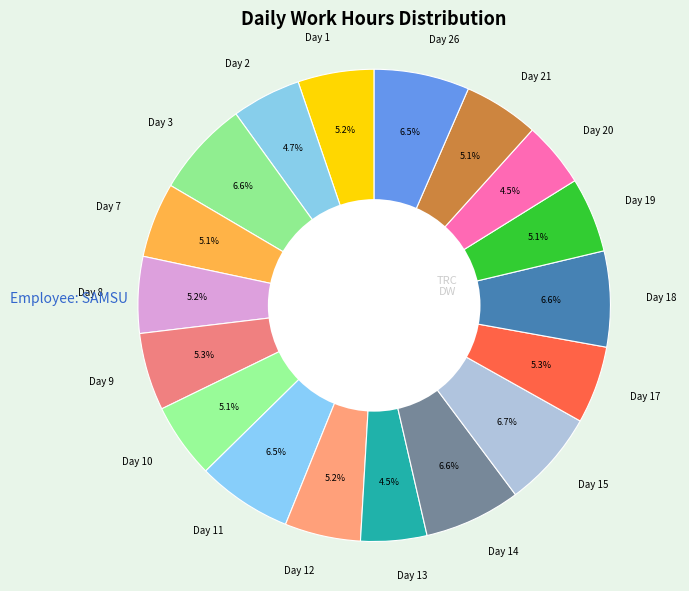

Between Day 7 and Day 18, which is larger?

Day 18